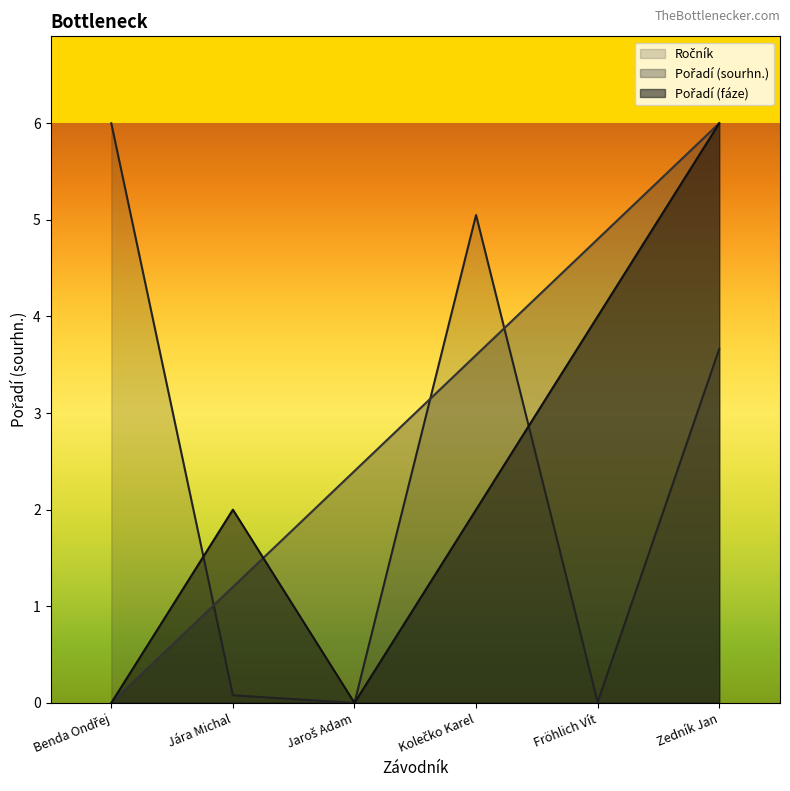

Rank the series by their maximum value, from highest to lowest.

Ročník, Pořadí (sourhn.), Pořadí (fáze)